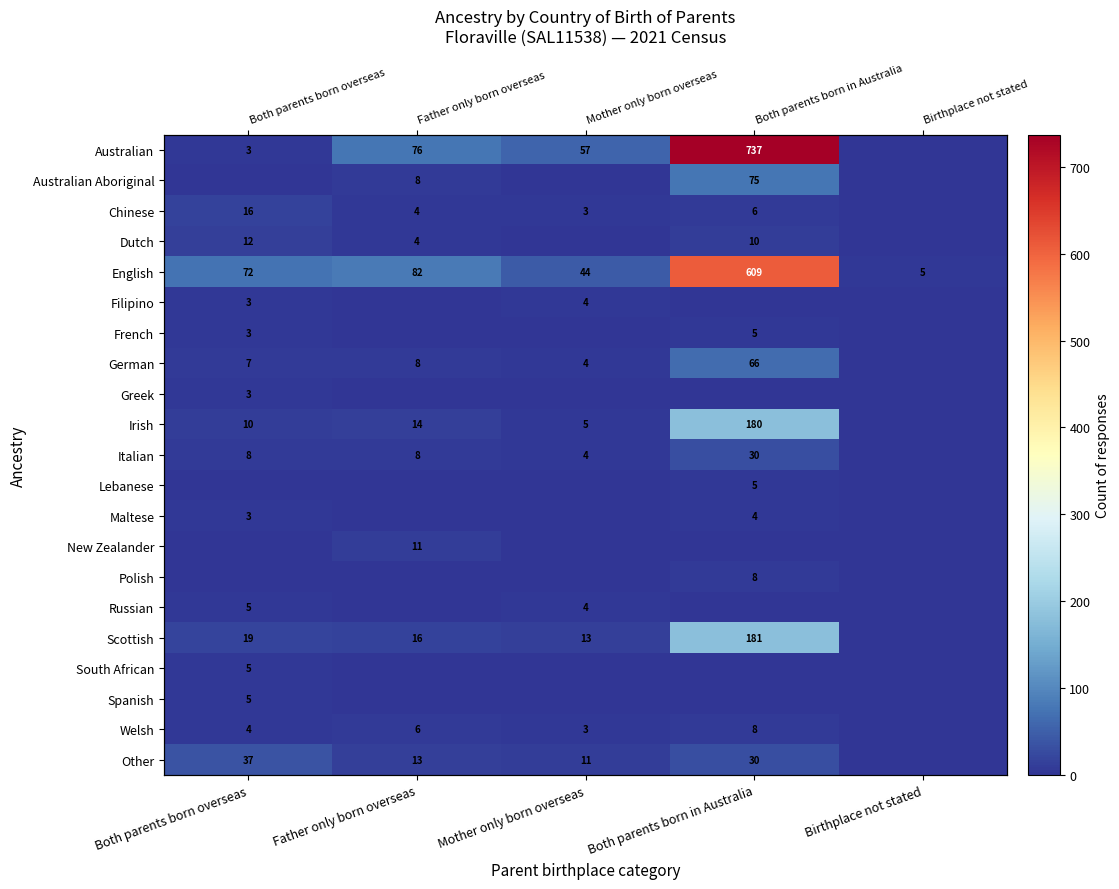

True or false: New Zealander has a value of 7 at Father only born overseas.

False